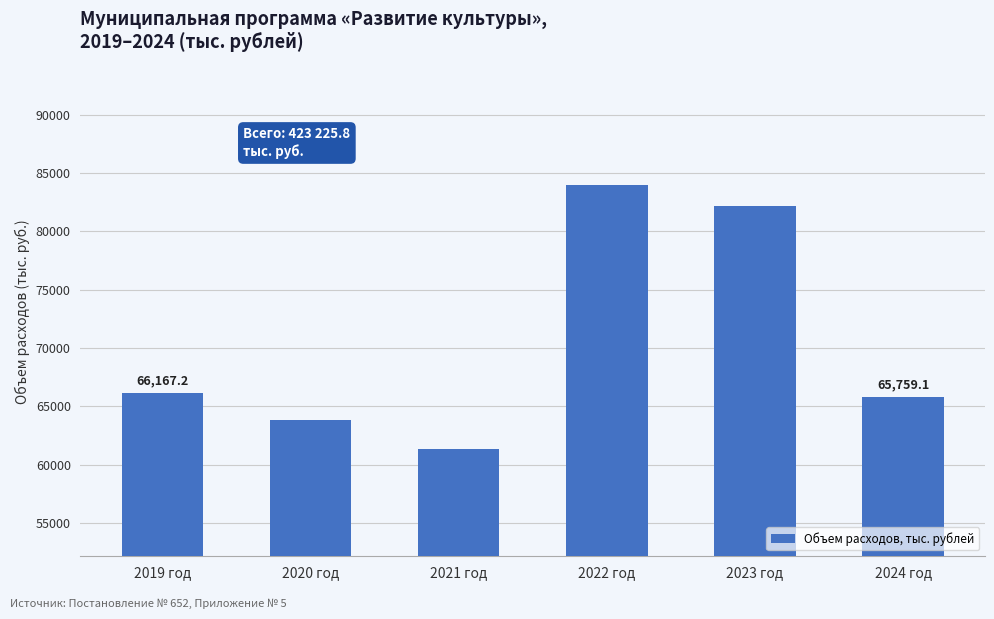

Which has a higher value, 2020 год or 2021 год?

2020 год